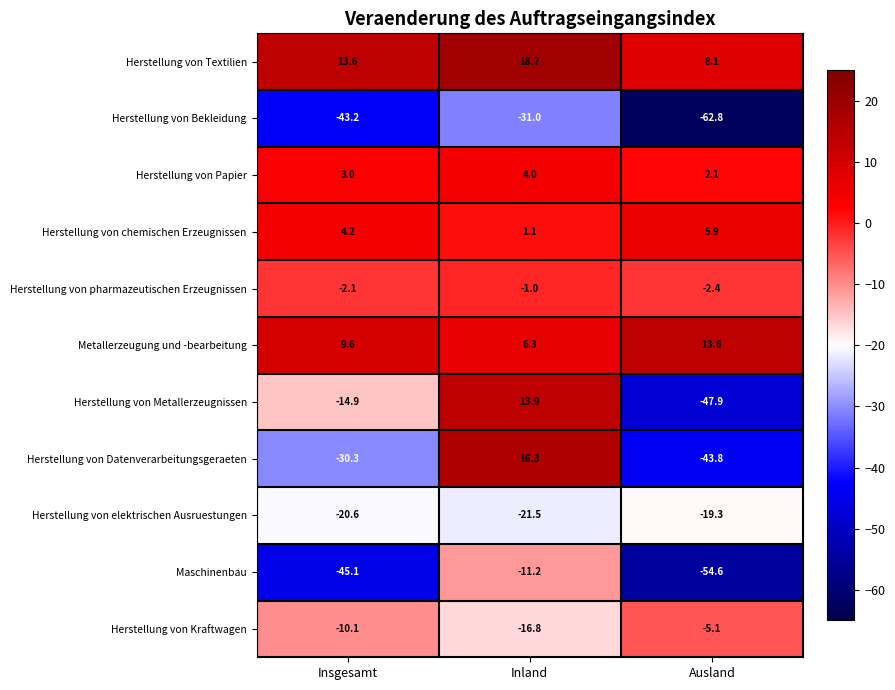

What is the maximum value for Herstellung von Textilien?

18.7